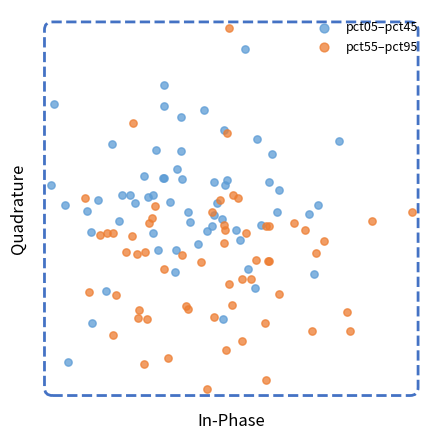

Which series has the largest Y range (max minus min)?

pct55–pct95